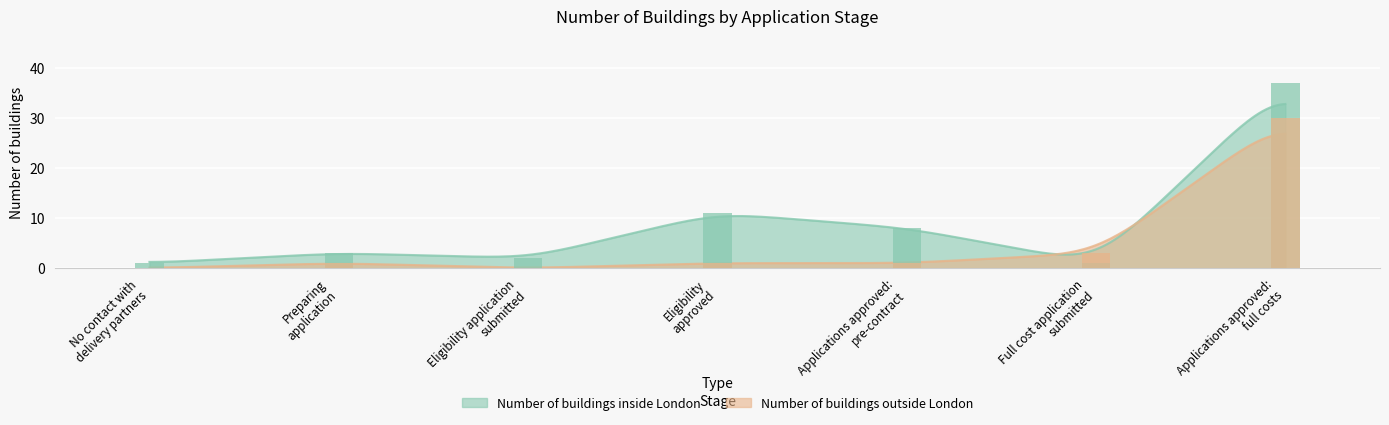

What is the label of the 1st bar from the right?

Applications approved:
full costs